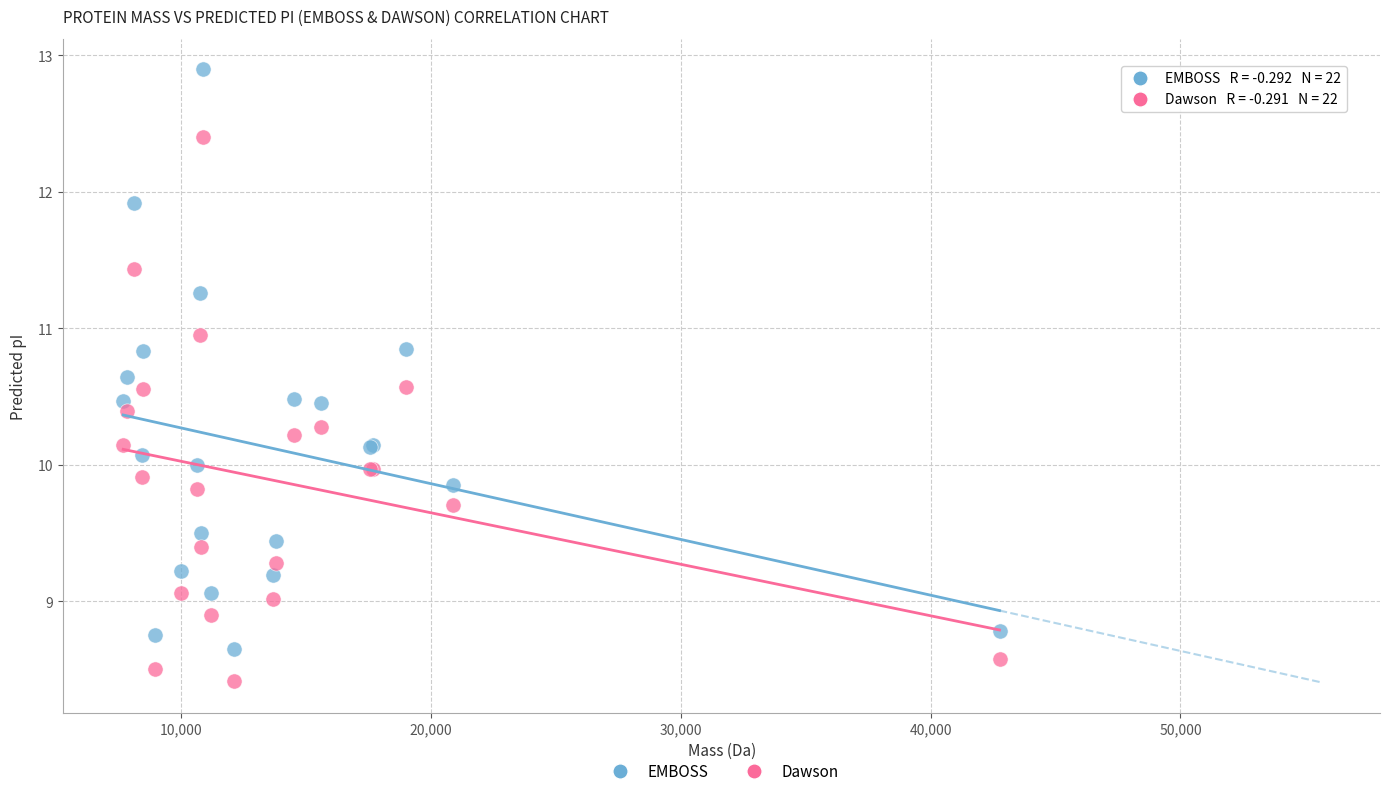

Which series has the largest Y range (max minus min)?

EMBOSS